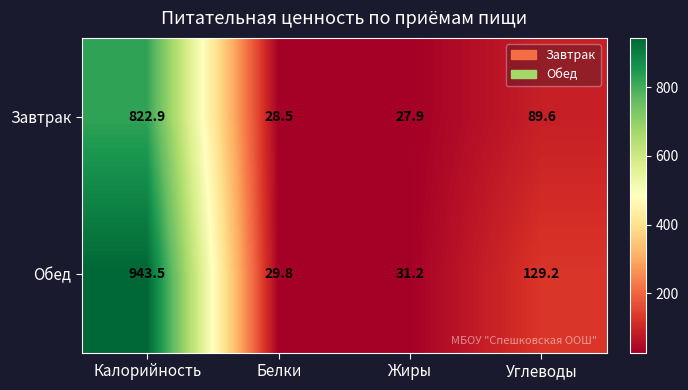

Which series has the widest spread of values?

Обед